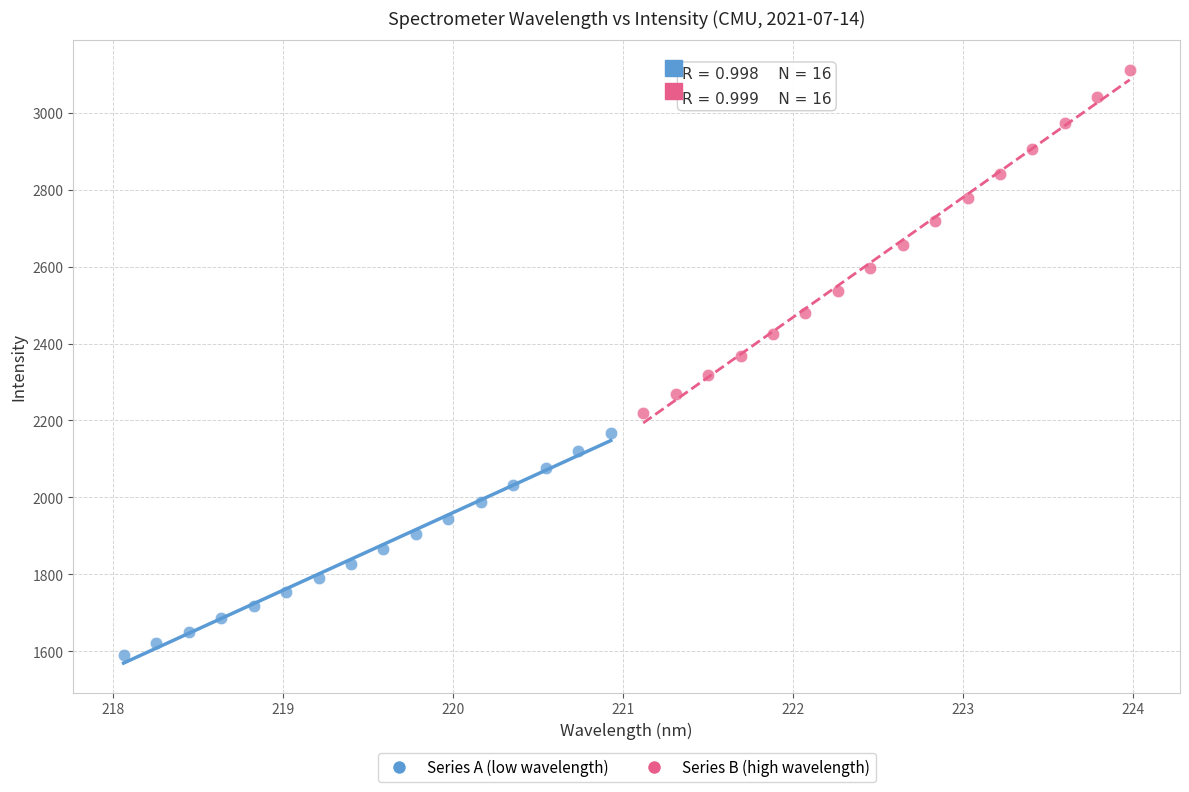

Which series contains the highest Y value?

Series B (high wavelength)